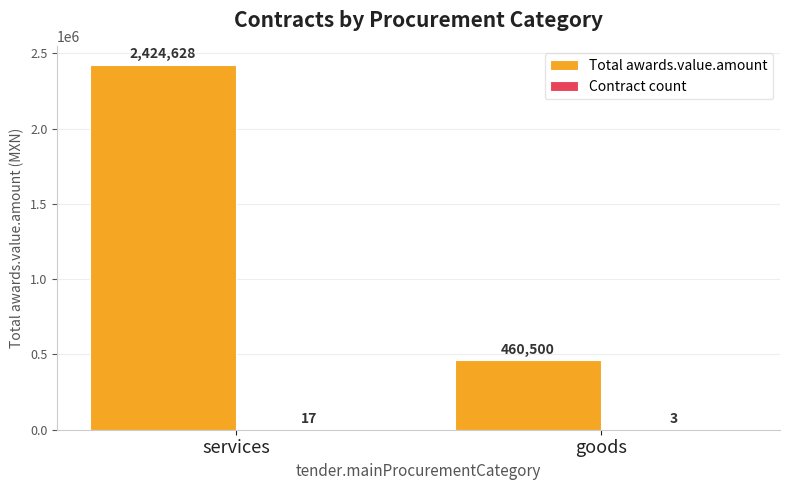

At which category is the sum across all series the highest?

services